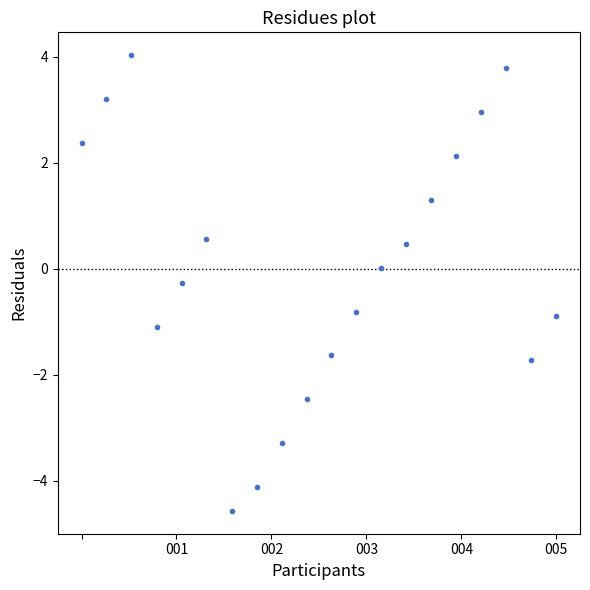

What is the range of Y values (max minus min)?

8.6